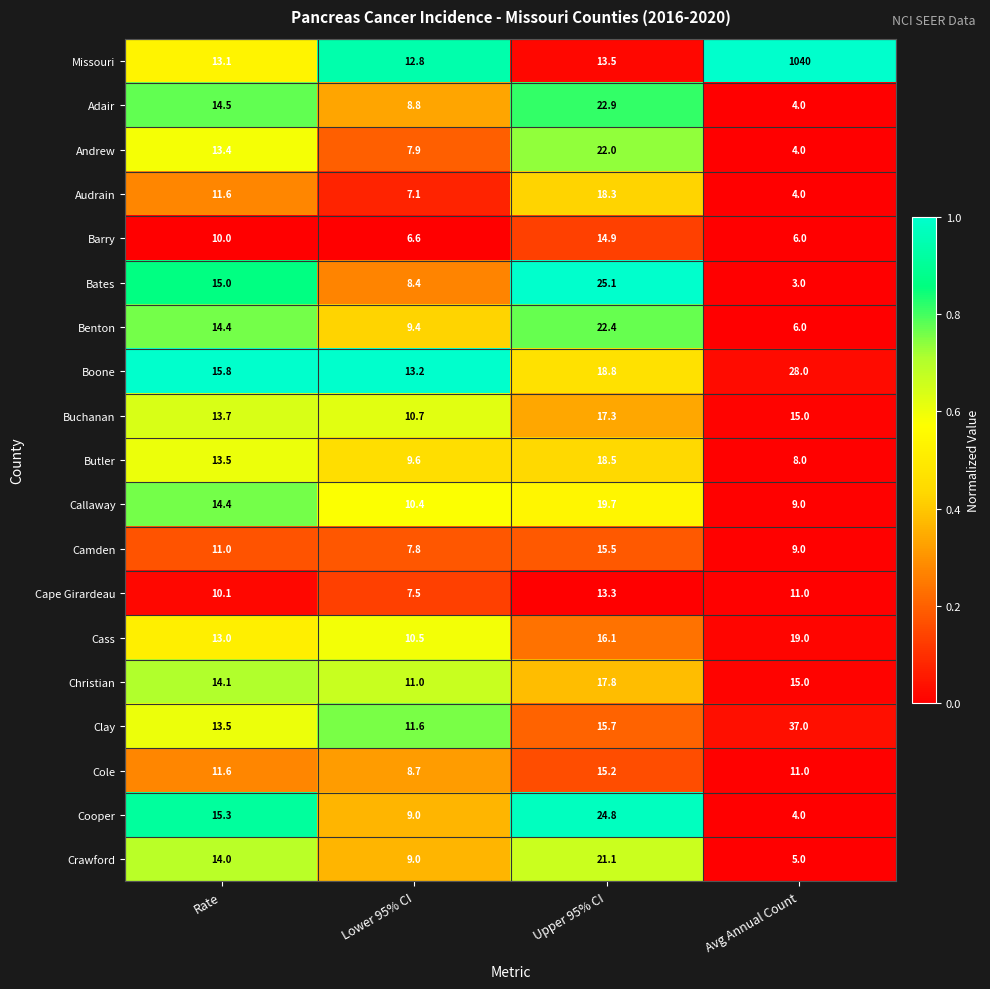

Which series has the largest total across all categories?

Missouri